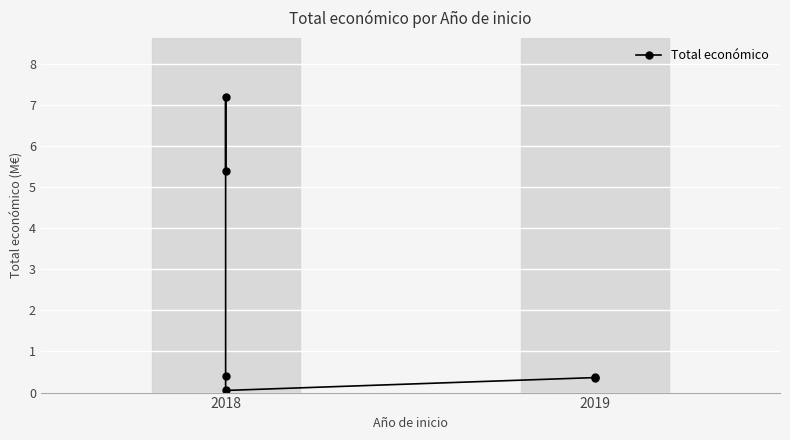

Which has a higher value, 2019 or 2018?

2018